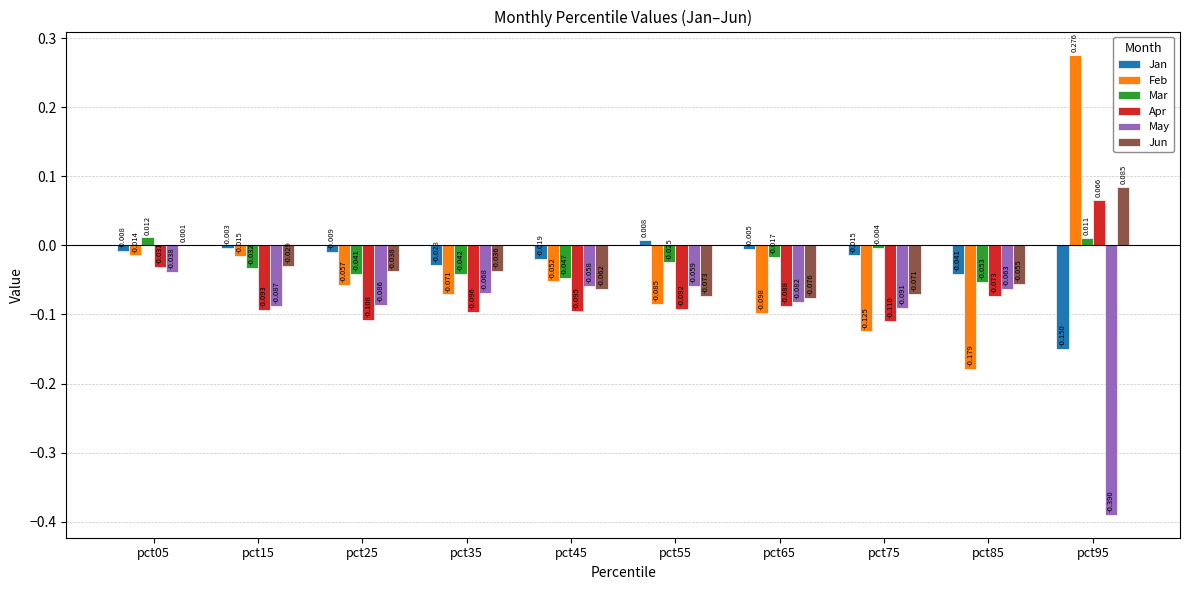

Between pct15 and pct45, which series saw the biggest shift?

Feb